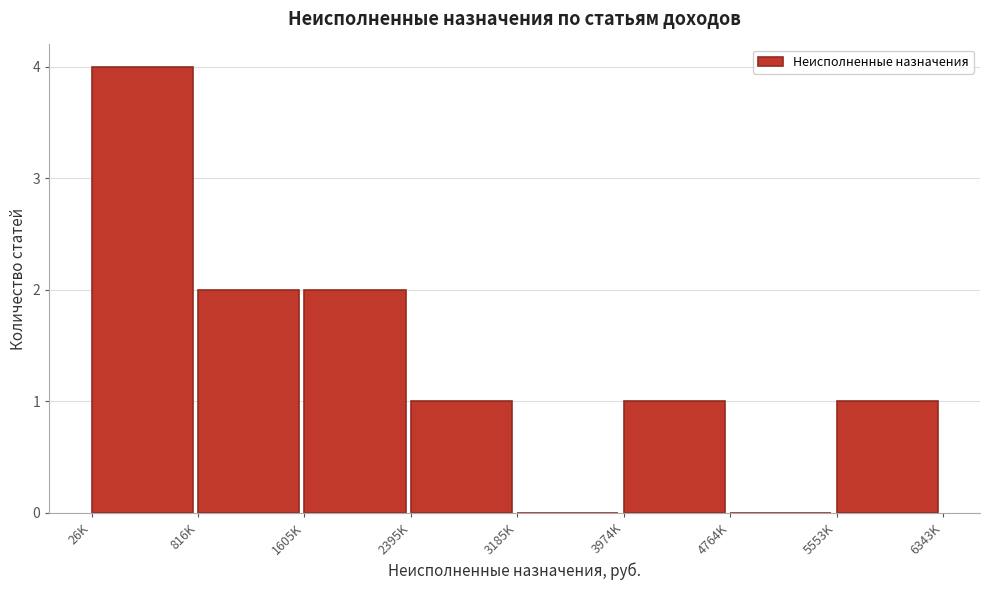

Reading right to left, what are all the values shown in this chart?

5553K=1	4764K=0	3974K=1	3185K=0	2395K=1	1605K=2	816K=2	26K=4